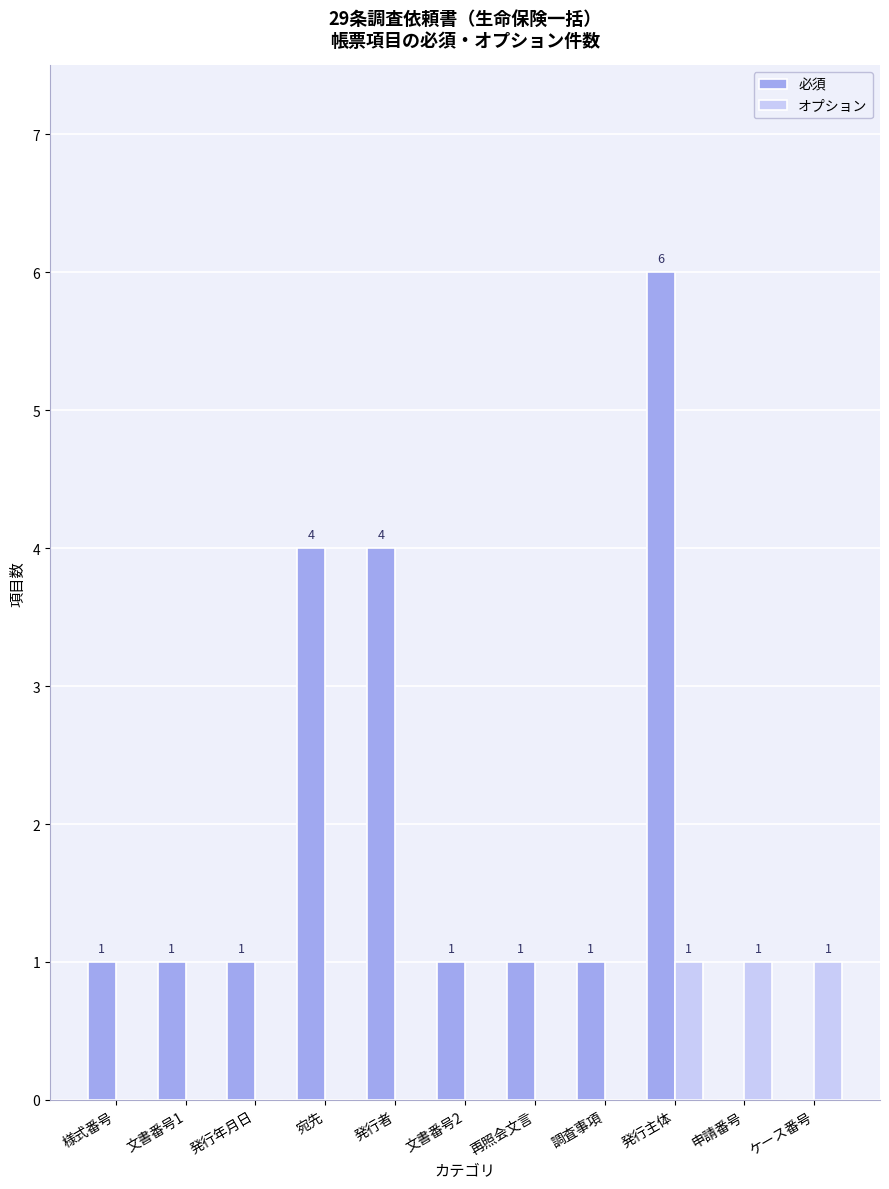

How many data points does each series have?

11